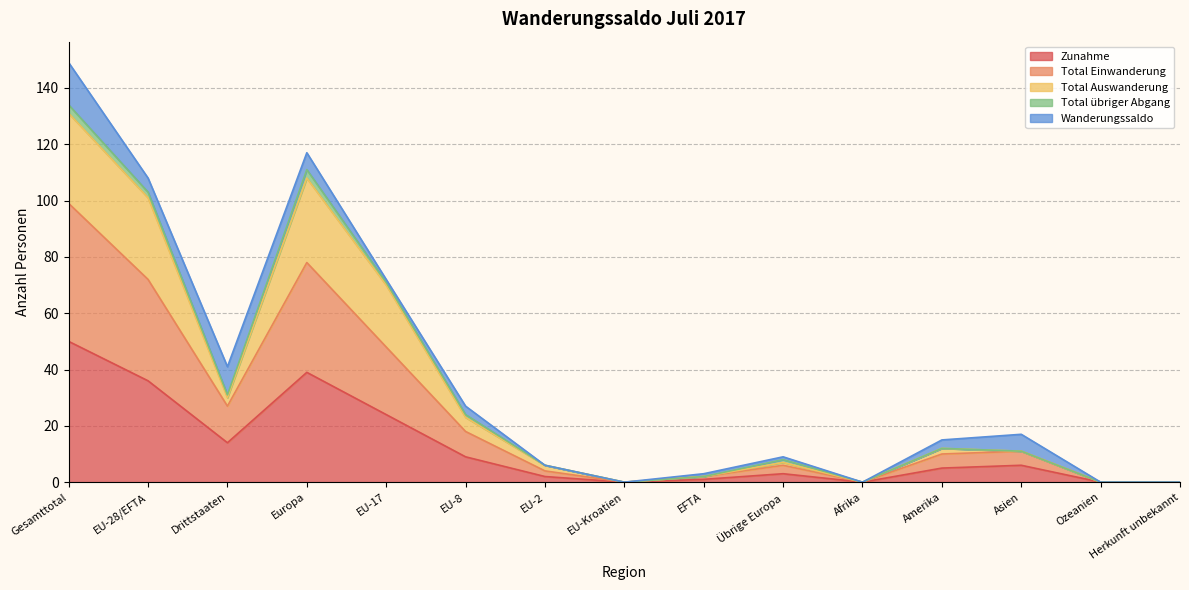

What are all the series names shown in the legend?

Zunahme, Total Einwanderung, Total Auswanderung, Total übriger Abgang, Wanderungssaldo